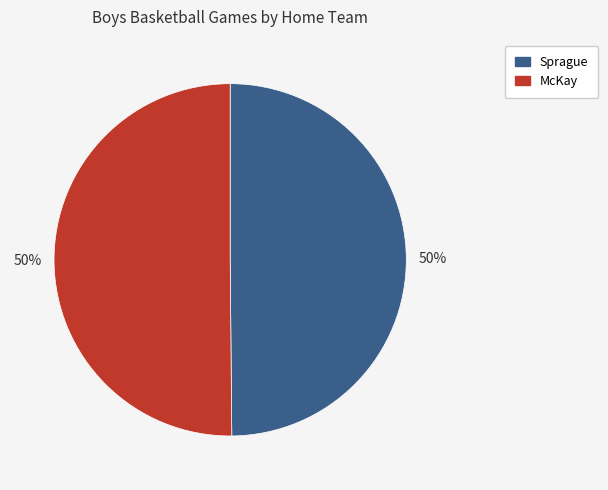

Combined, do Sprague and McKay account for over 50%?

Yes